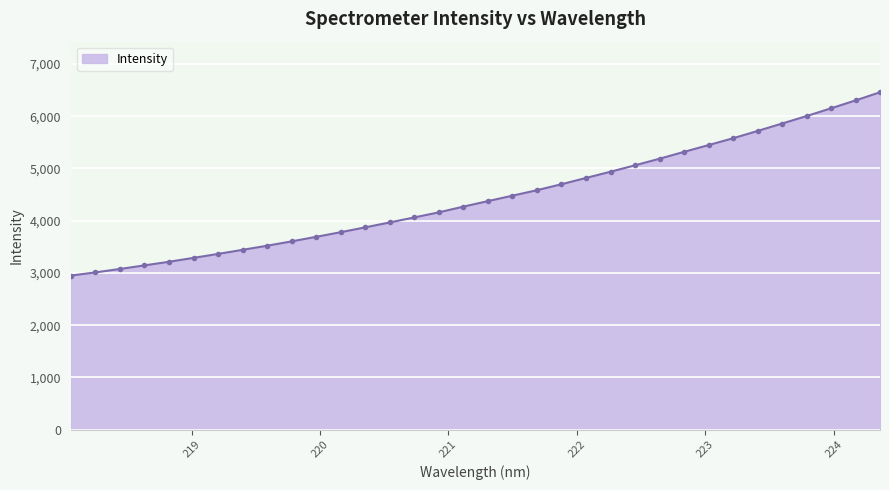

What is the difference between the maximum and second lowest values?

3447.8